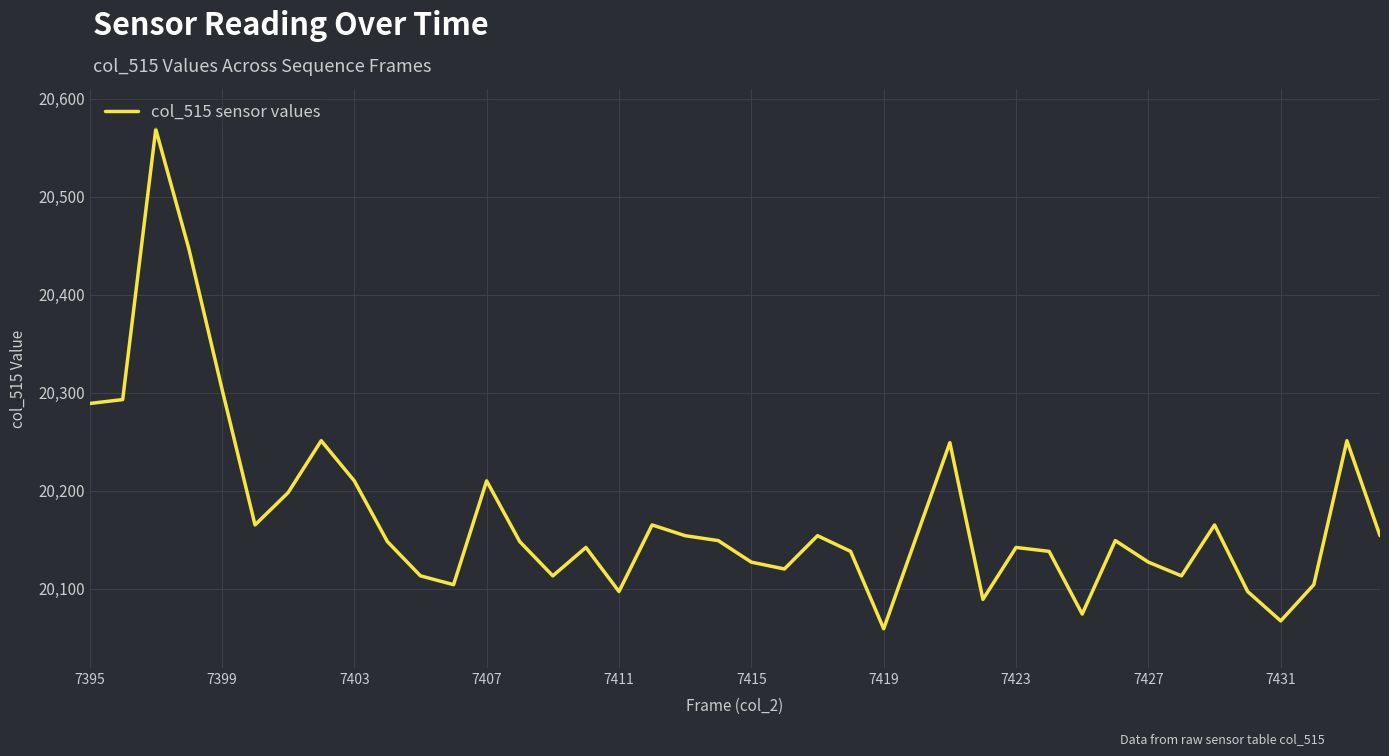

What is the minimum value shown in the chart?

20059